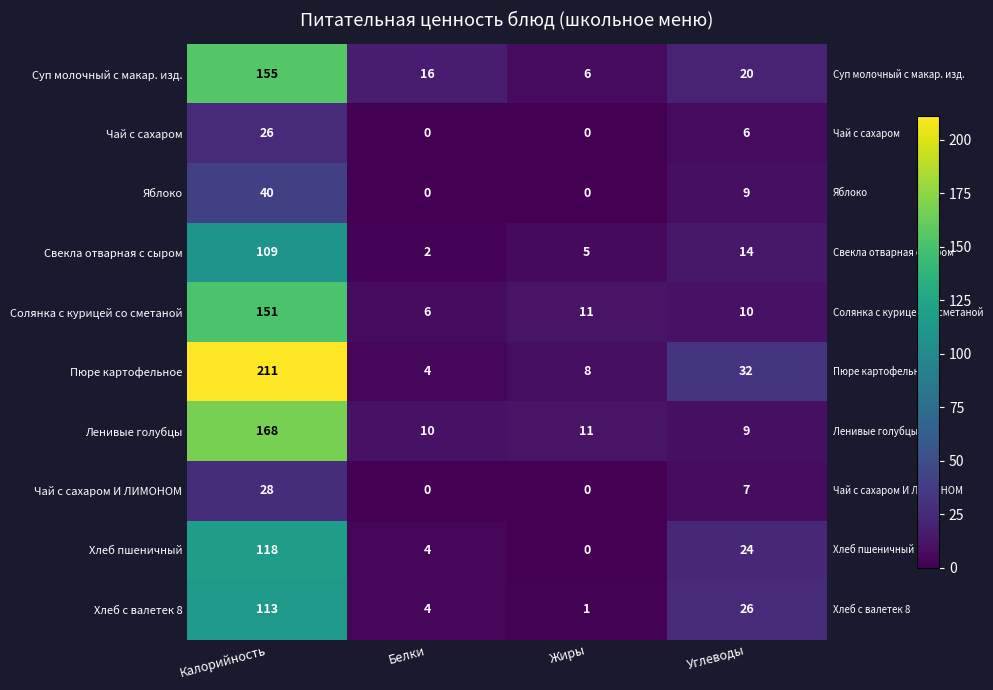

What is the greatest value displayed?

211